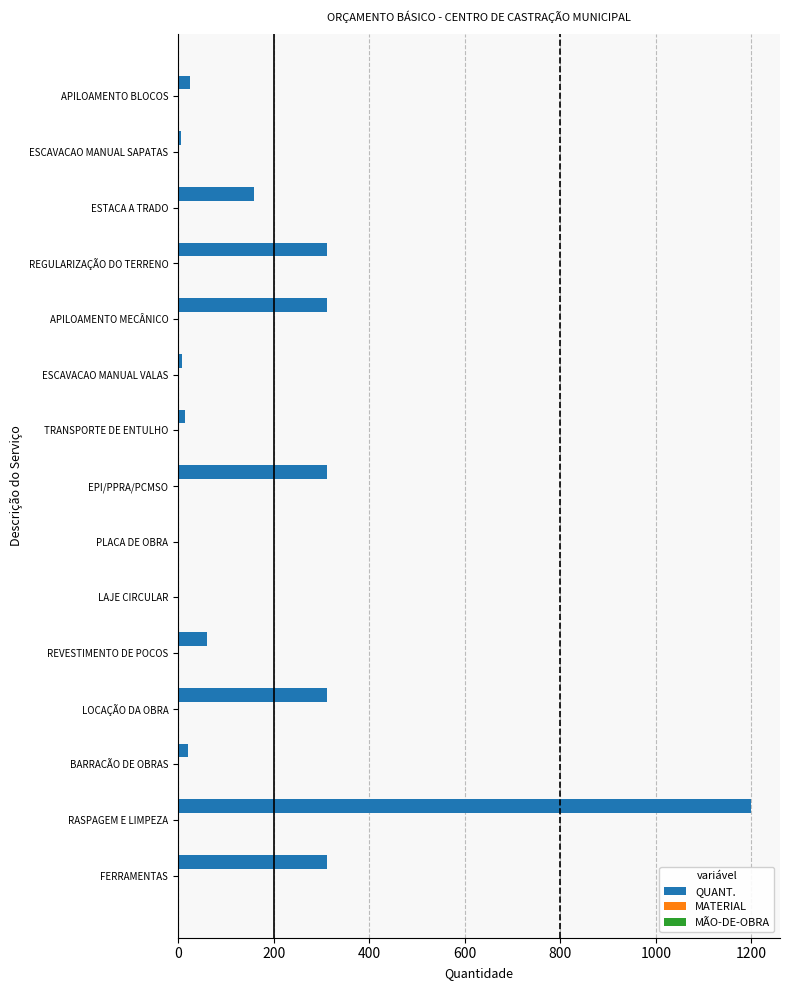

What is the greatest value displayed?

1200.0